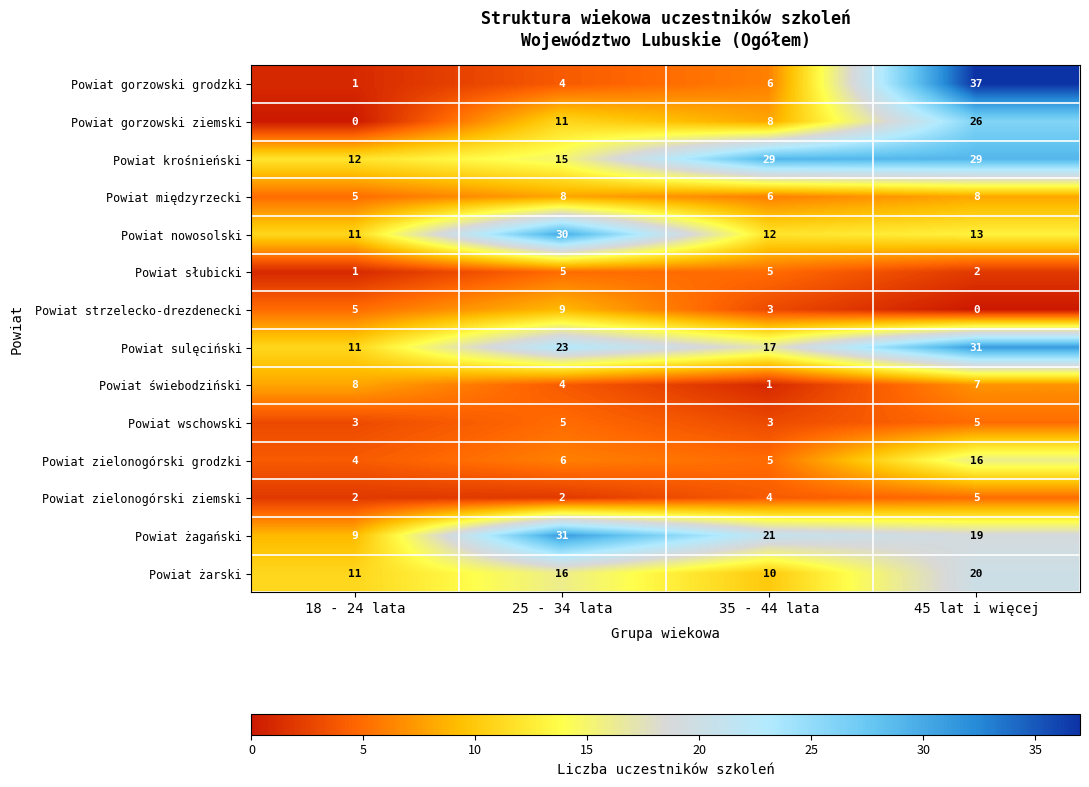

At which label does Powiat świebodziński reach its peak?

18 - 24 lata